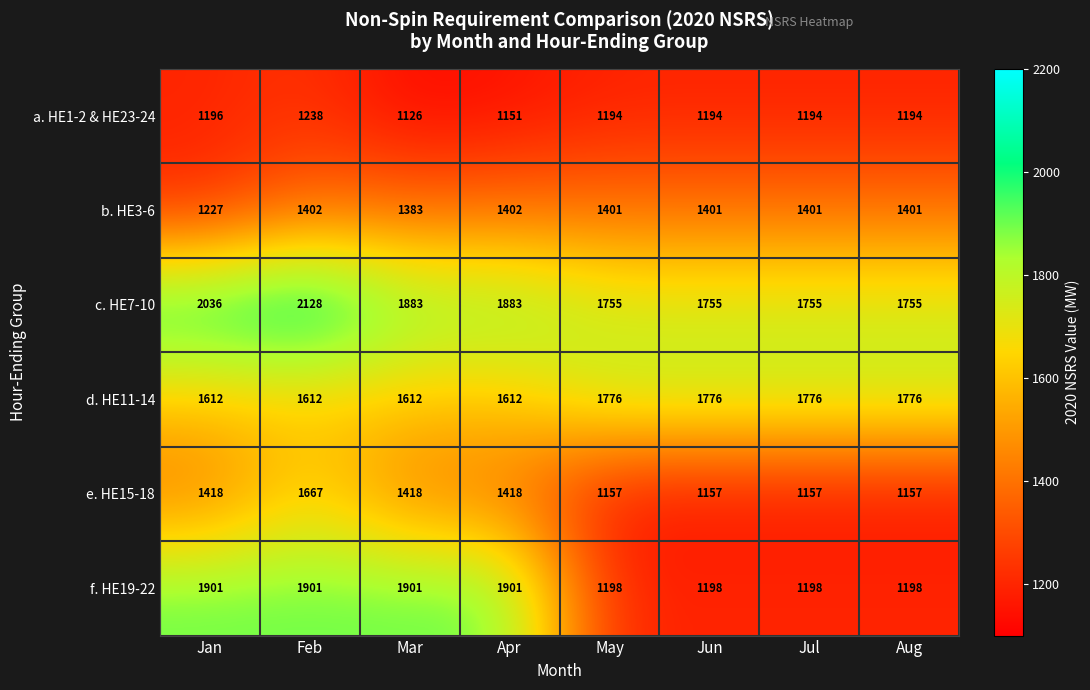

At May, list the series in order from smallest to largest.

e. HE15-18, a. HE1-2 & HE23-24, f. HE19-22, b. HE3-6, c. HE7-10, d. HE11-14